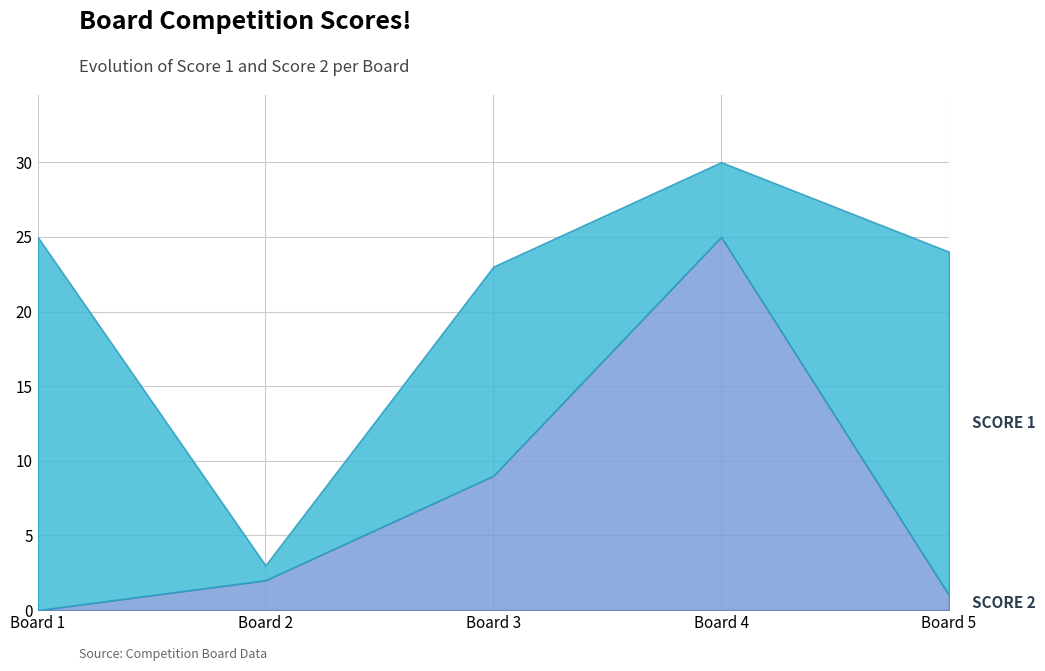

The value of Score 2 at 1 is 0. True or false?

True